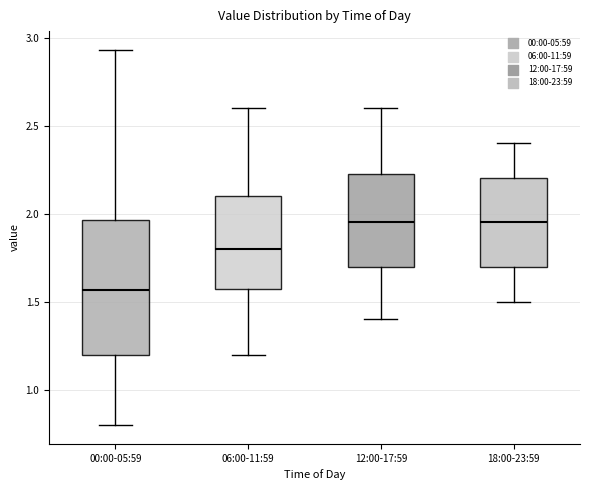

Which box's median line is the lowest?

00:00-05:59